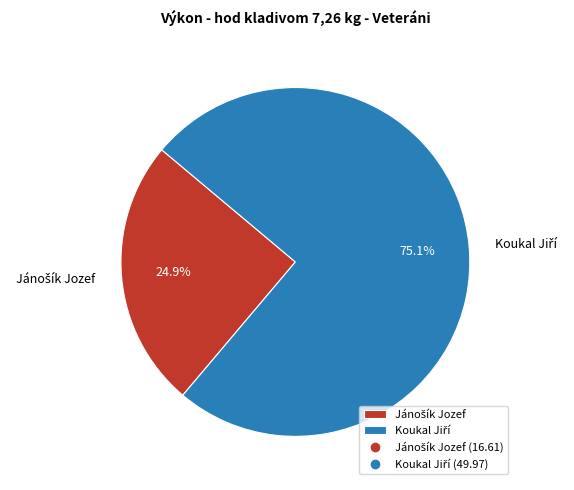

Does any single category account for the majority?

Yes